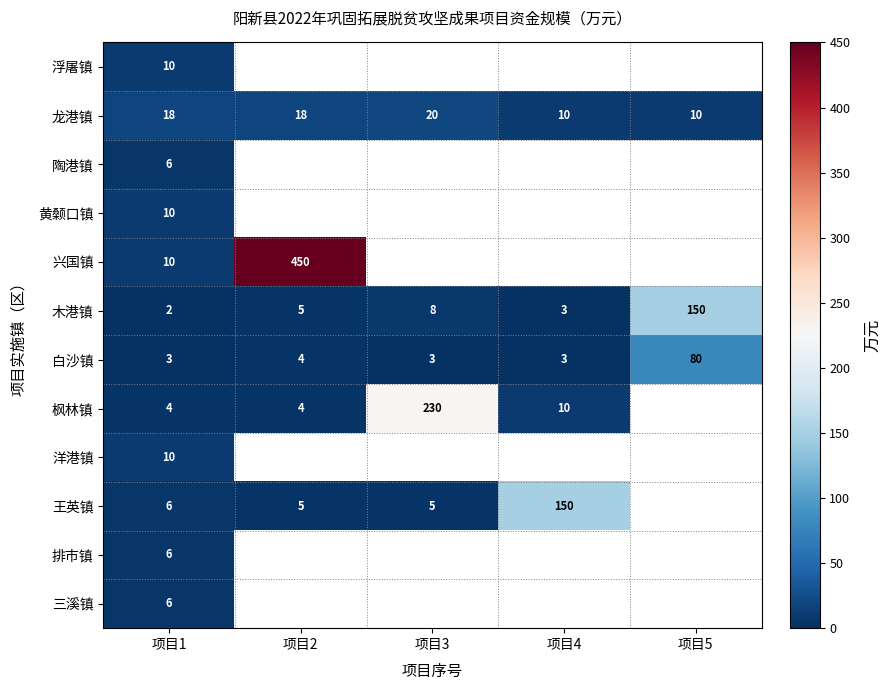

Which label corresponds to the smallest value in the chart?

项目1